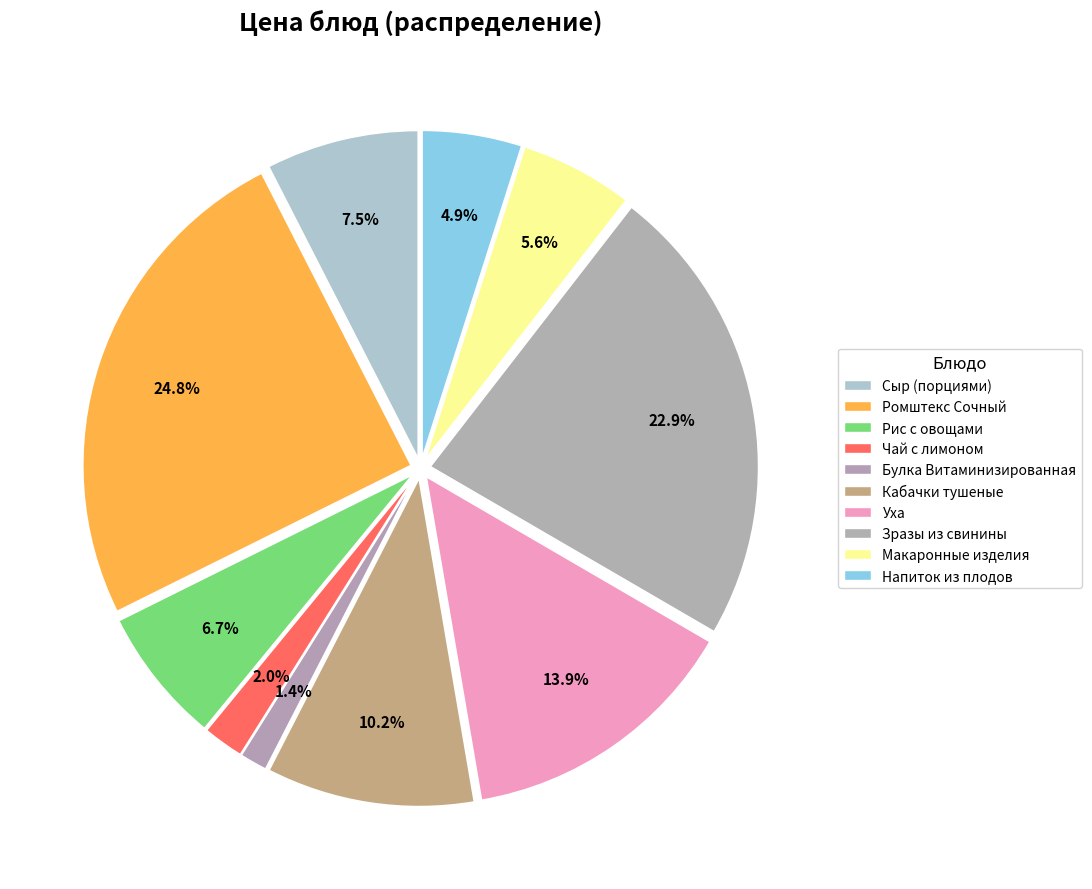

True or false: Сыр (порциями) accounts for 8% of the total.

True